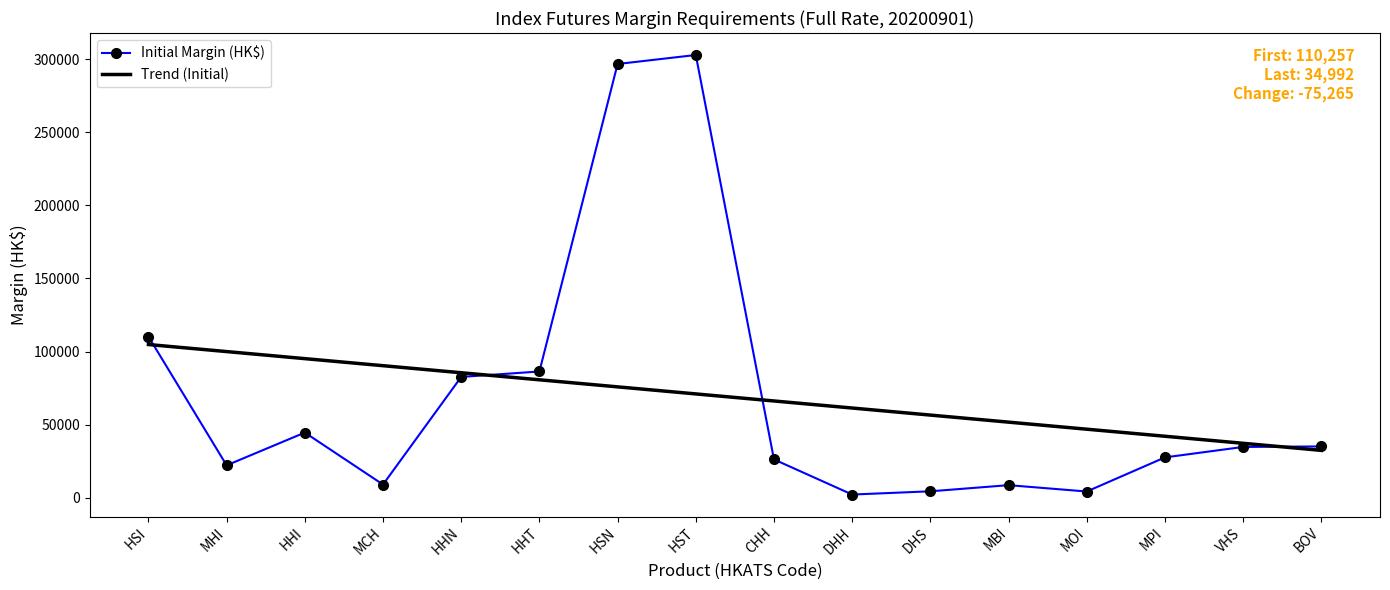

How many times do Initial Margin (HK$) and Trend (Initial) cross each other?

4